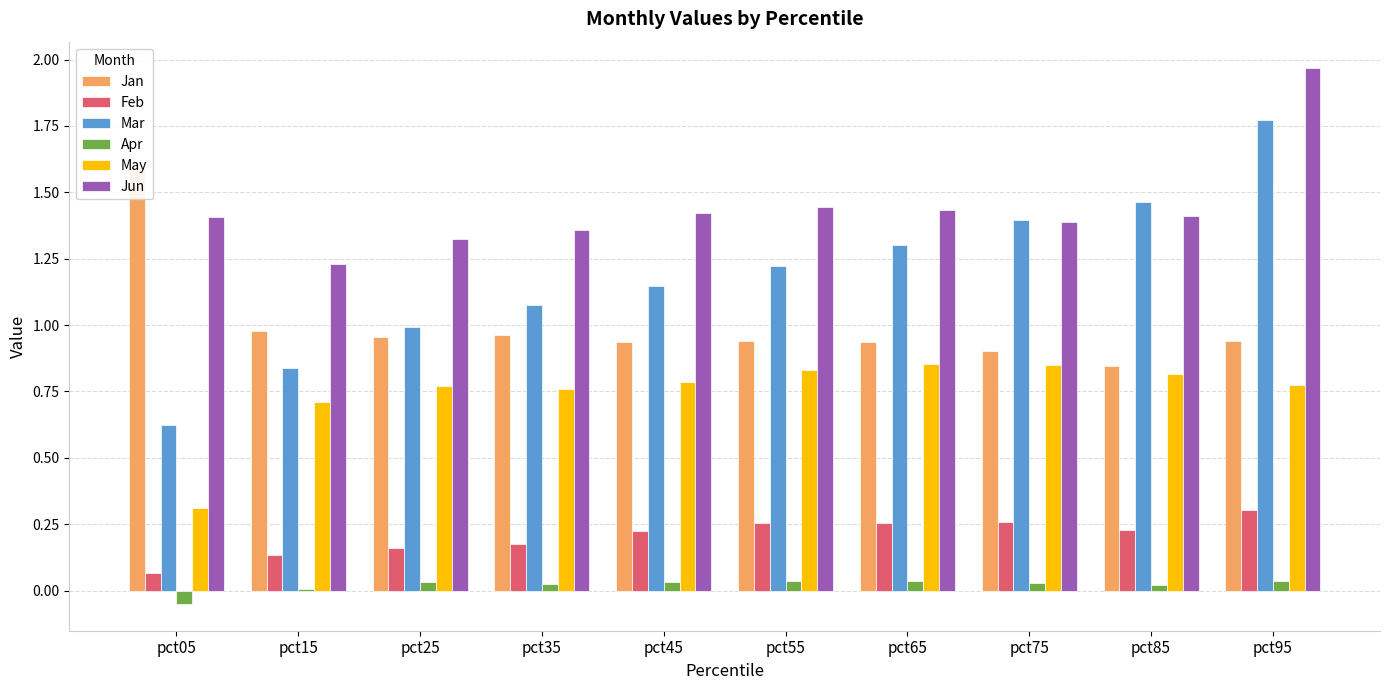

At which label does Mar reach its peak?

pct95